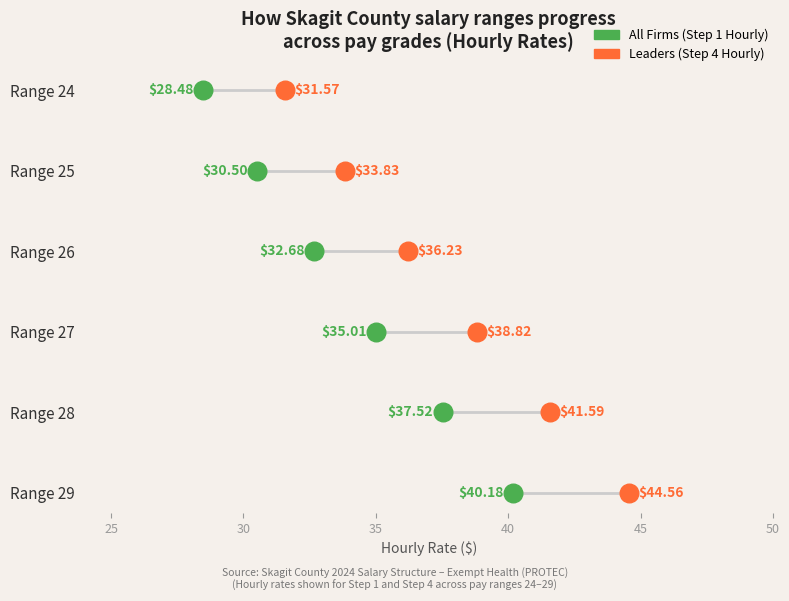

What are all the series names shown in the legend?

All Firms (Step 1 Hourly), Leaders (Step 4 Hourly)